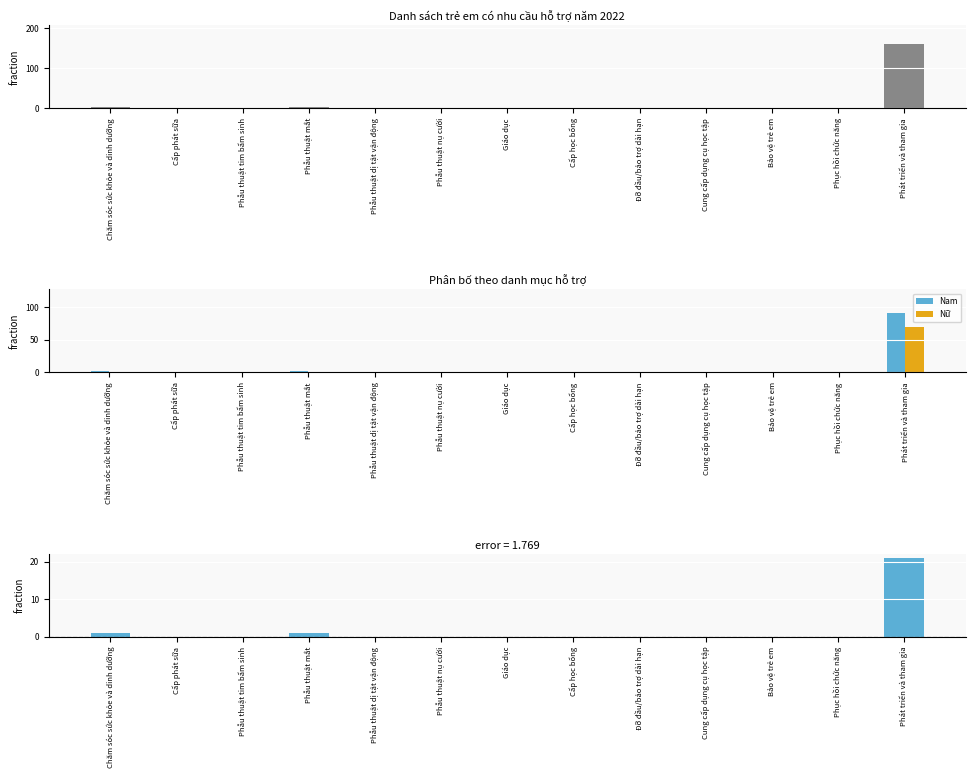

Which category has the highest value in the Nữ series?

Phát triển và tham gia